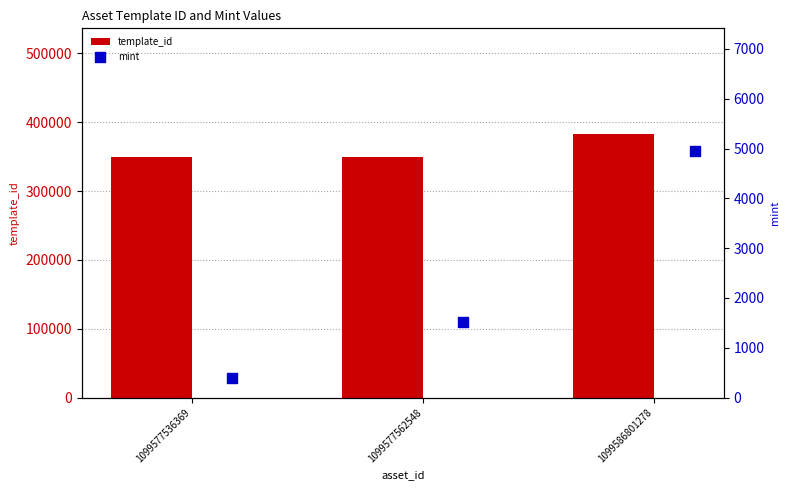

What is the maximum value for template_id?

383071